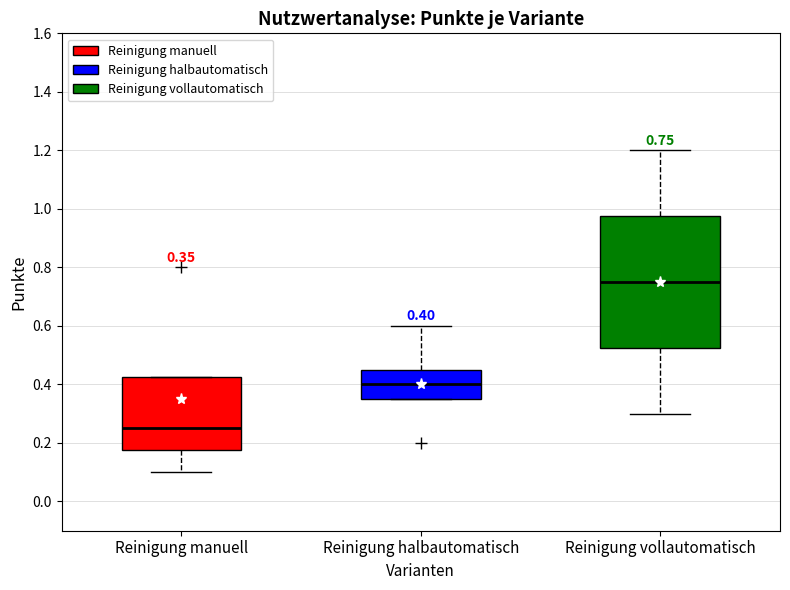

Which box has the lowest median line?

Reinigung manuell